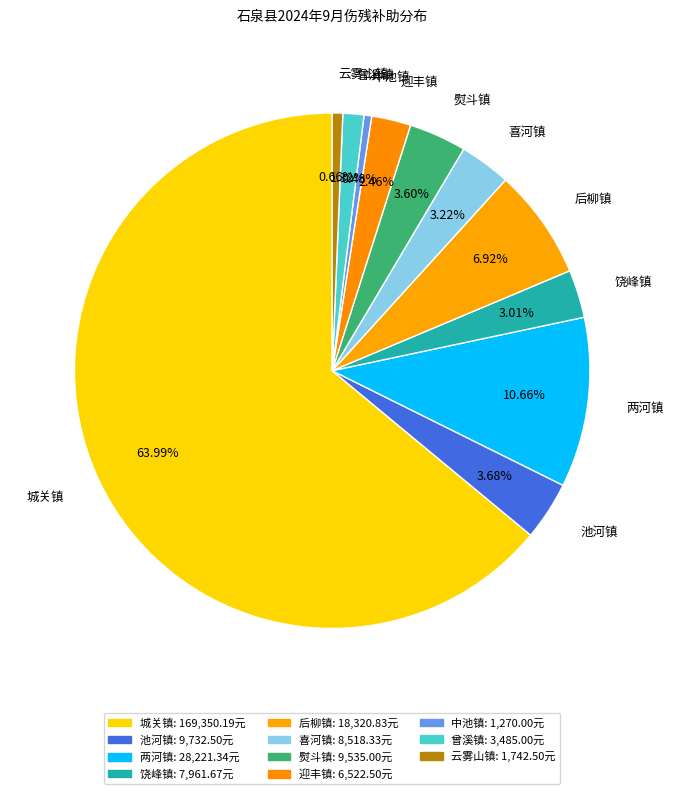

Which has a higher value, 城关镇 or 两河镇?

城关镇